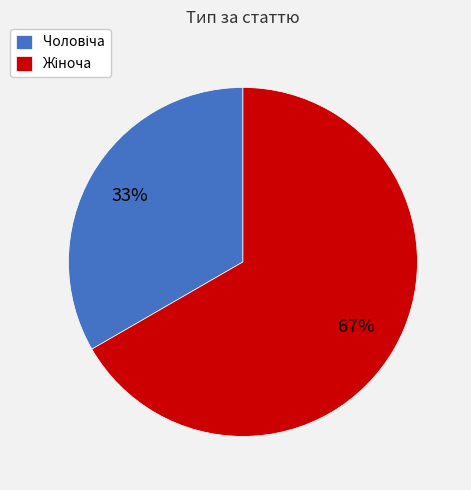

To the nearest percent, what is the average slice percentage?

50%